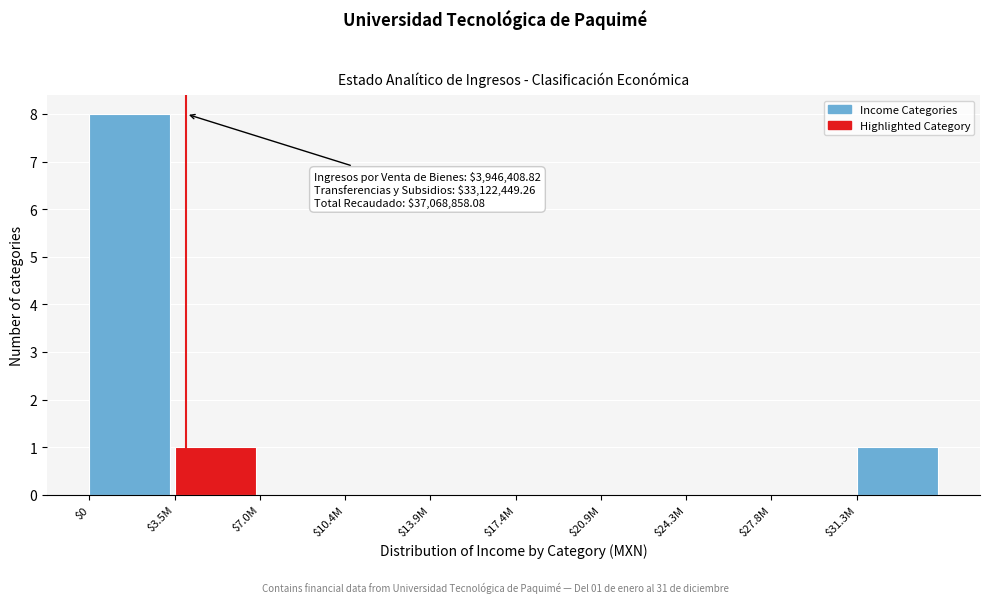

The value at $31.3M is 1. True or false?

True